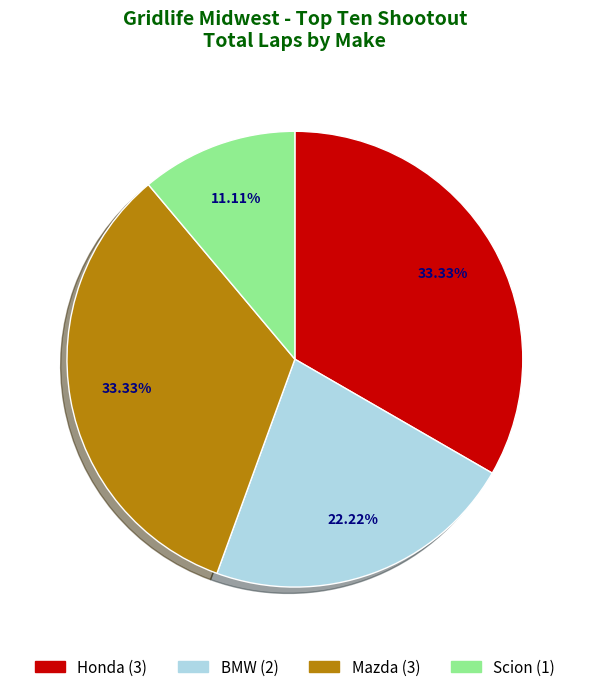

Is there a majority slice in this chart?

No